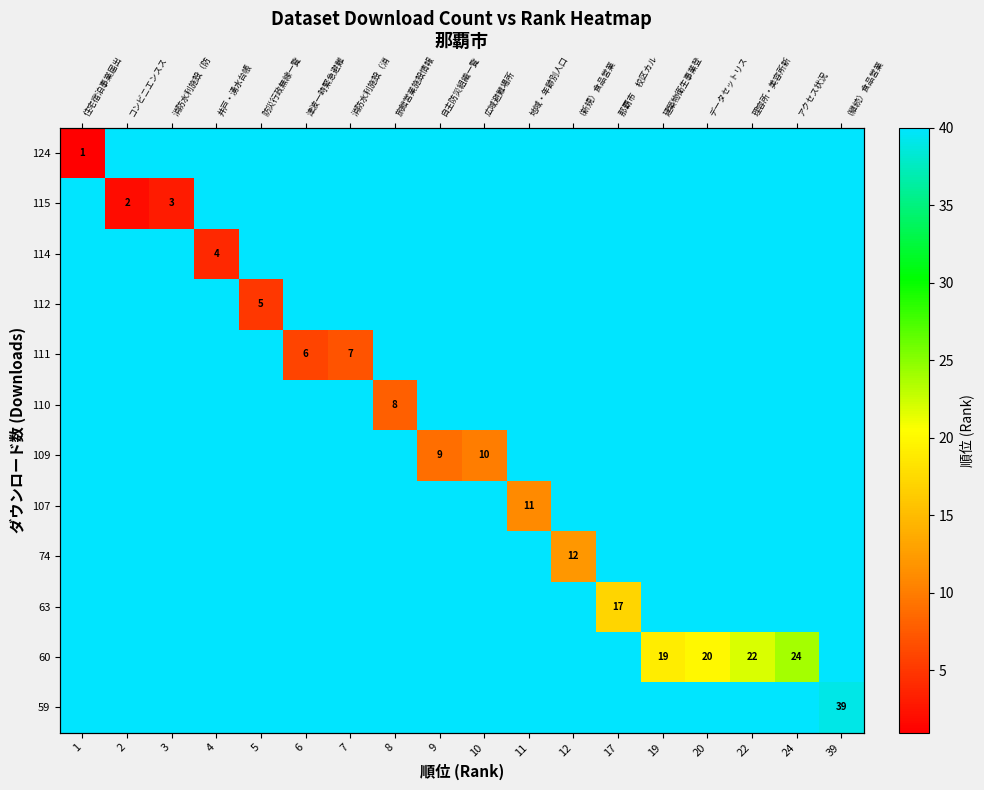

List the series in order of their peak value, highest first.

row_0, row_1, row_2, row_3, row_4, row_5, row_6, row_7, row_8, row_9, row_10, row_11